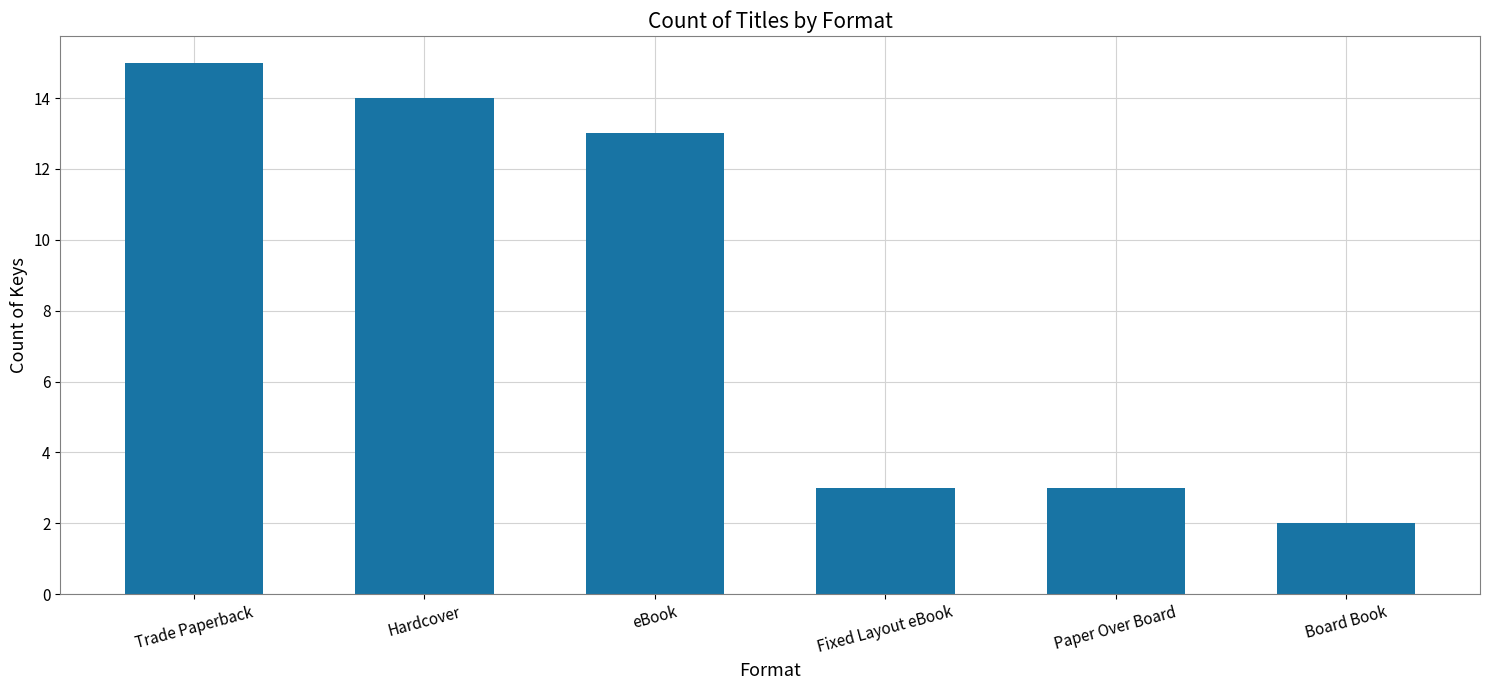

What is the change in value from Trade Paperback to Paper Over Board?

-12